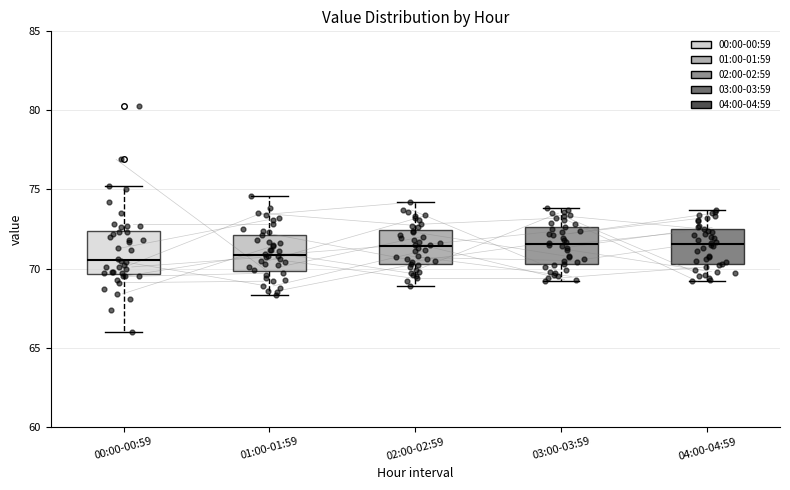

Reading left to right, read every box against the y-axis: the position of its median line, the range the box covers, and the ends of its whiskers. The values are not printed on the chart, so give them approximately, as read against the axis.

00:00-00:59: median 70.5, box 69.5 to 72.5, whiskers 66.0 to 75.0
01:00-01:59: median 71.0, box 70.0 to 72.0, whiskers 68.5 to 74.5
02:00-02:59: median 71.5, box 70.5 to 72.5, whiskers 69.0 to 74.0
03:00-03:59: median 71.5, box 70.5 to 72.5, whiskers 69.0 to 74.0
04:00-04:59: median 71.5, box 70.5 to 72.5, whiskers 69.0 to 73.5